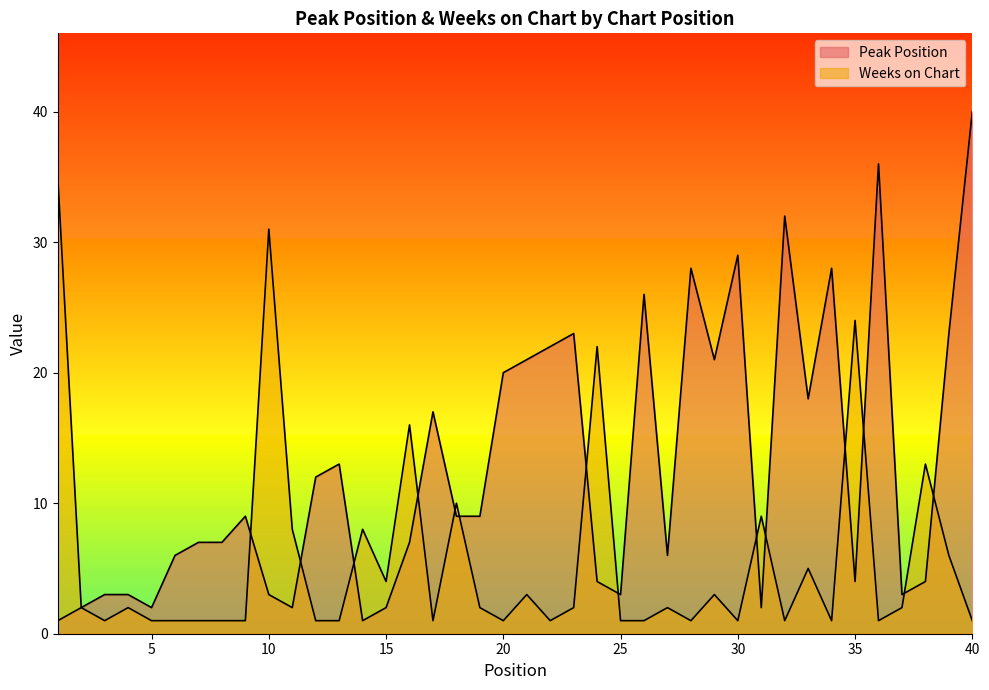

At which category does Peak Position reach its first local peak?

9